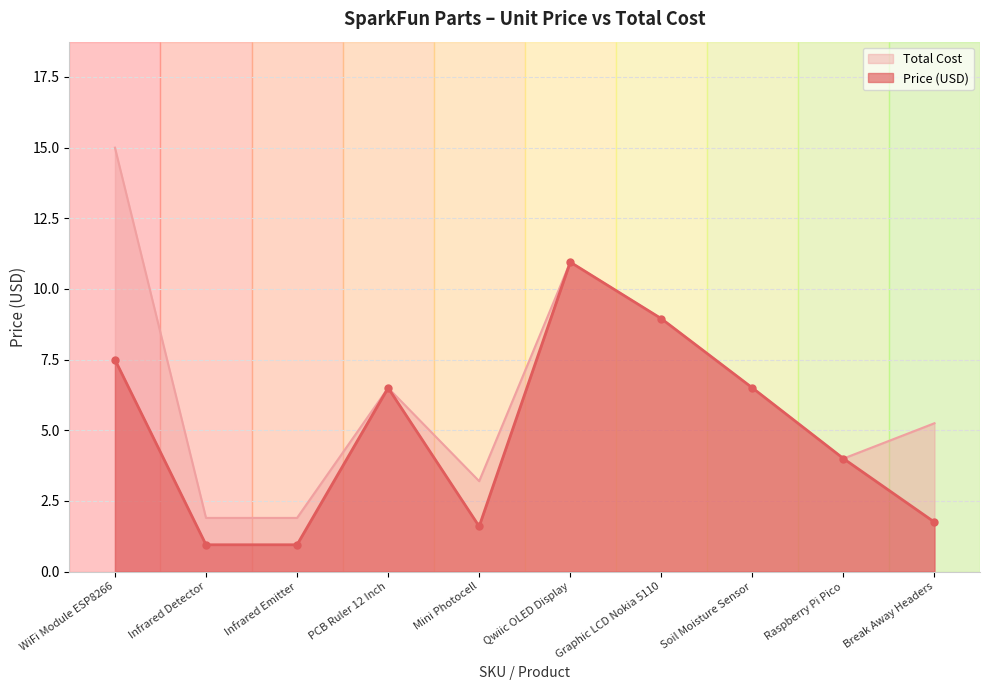

Which series changed the most between WiFi Module ESP8266 and Qwiic OLED Display?

Total Cost